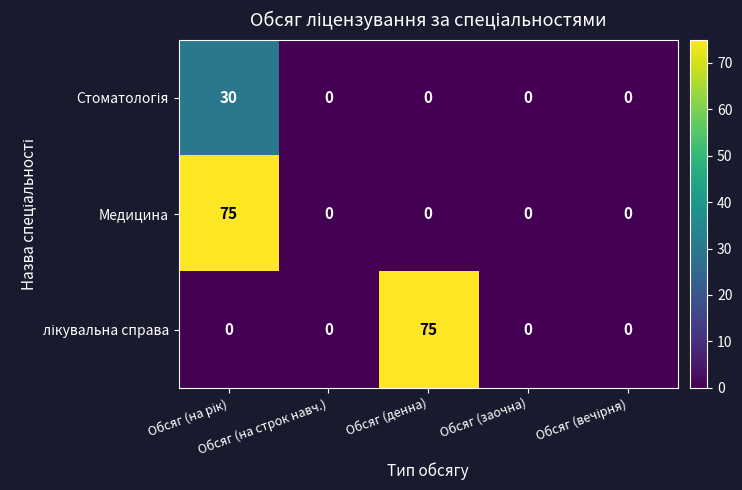

How many values in the Медицина series exceed 0?

1